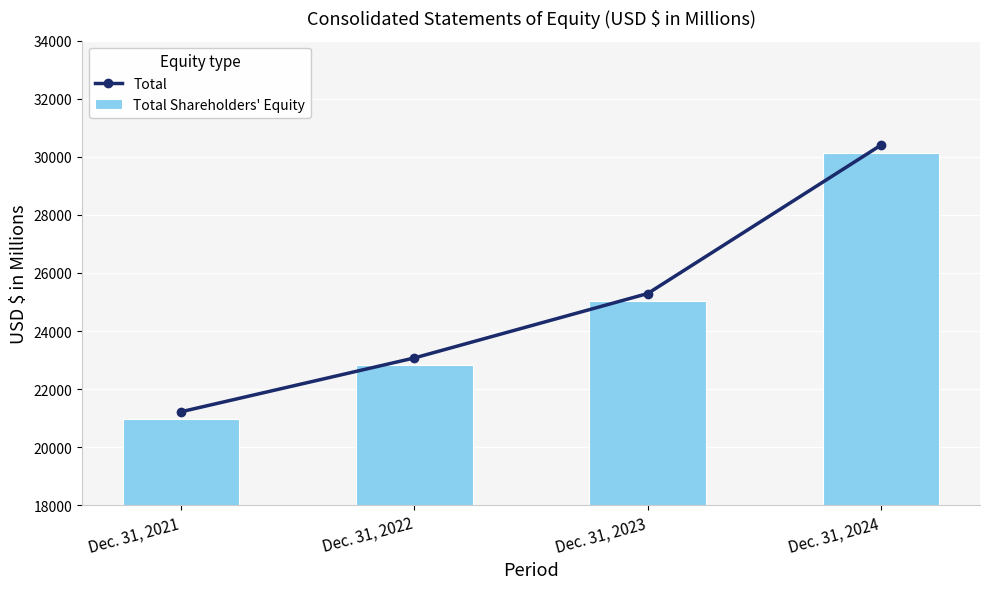

Rank the categories by Total Shareholders' Equity value from highest to lowest.

Dec. 31, 2024, Dec. 31, 2023, Dec. 31, 2022, Dec. 31, 2021